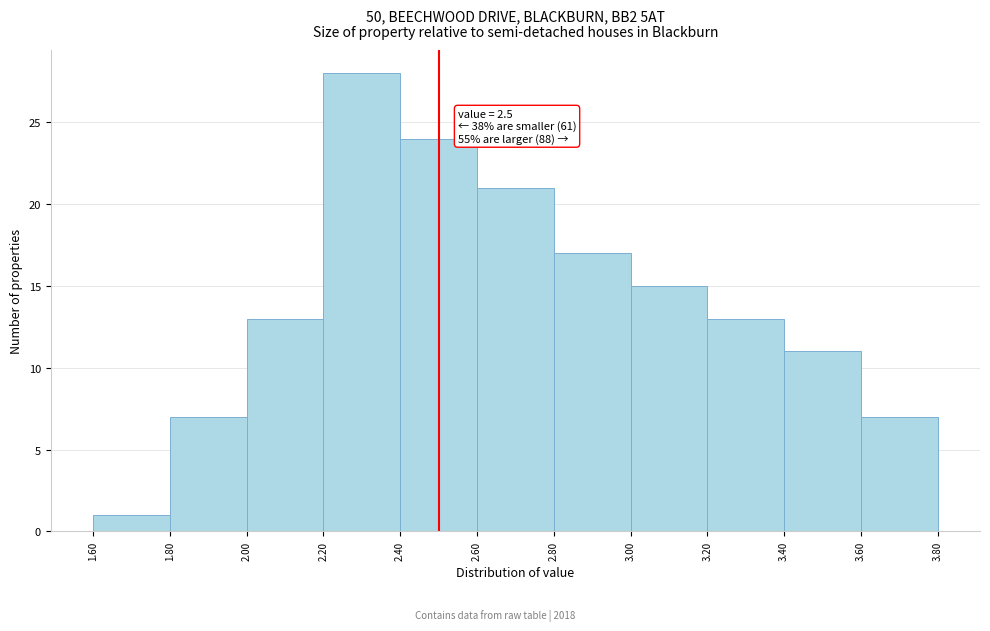

Over which range of the x-axis is the bar tallest?

2.20 to 2.40